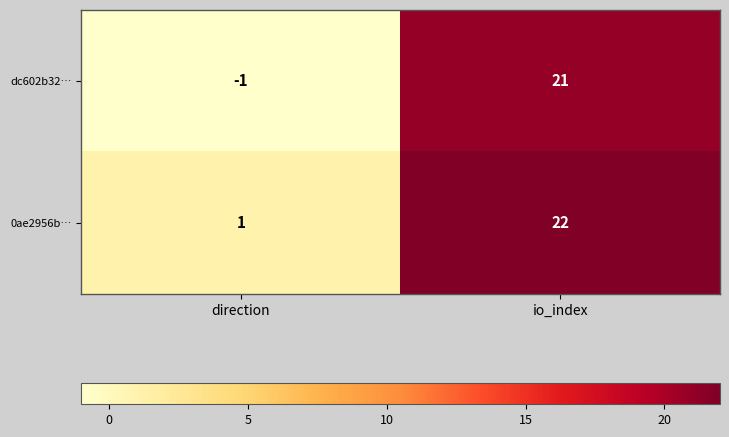

What is the approximate value of dc602b32… at io_index?

21